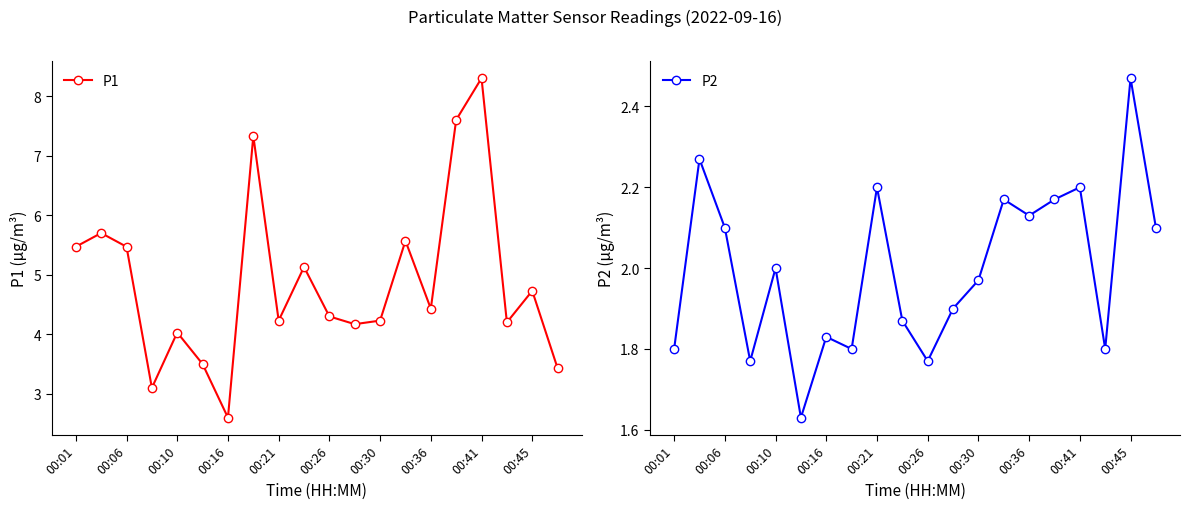

At how many categories does at least one series exceed 6?

3